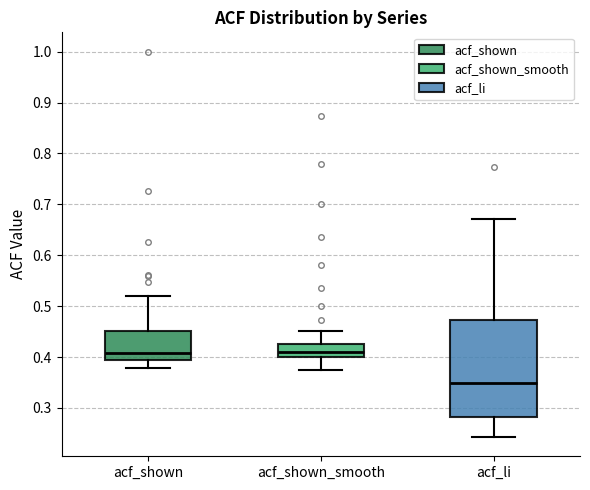

Comparing the boxes themselves (not the whiskers), which one is the tallest?

acf_li